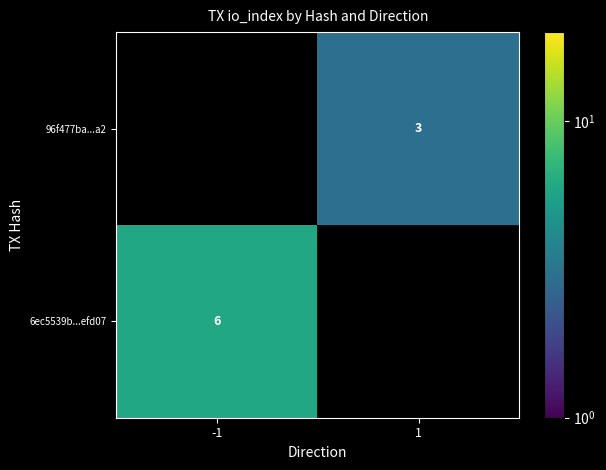

True or false: 6ec5539b...efd07 has a value of 6 at -1.

True